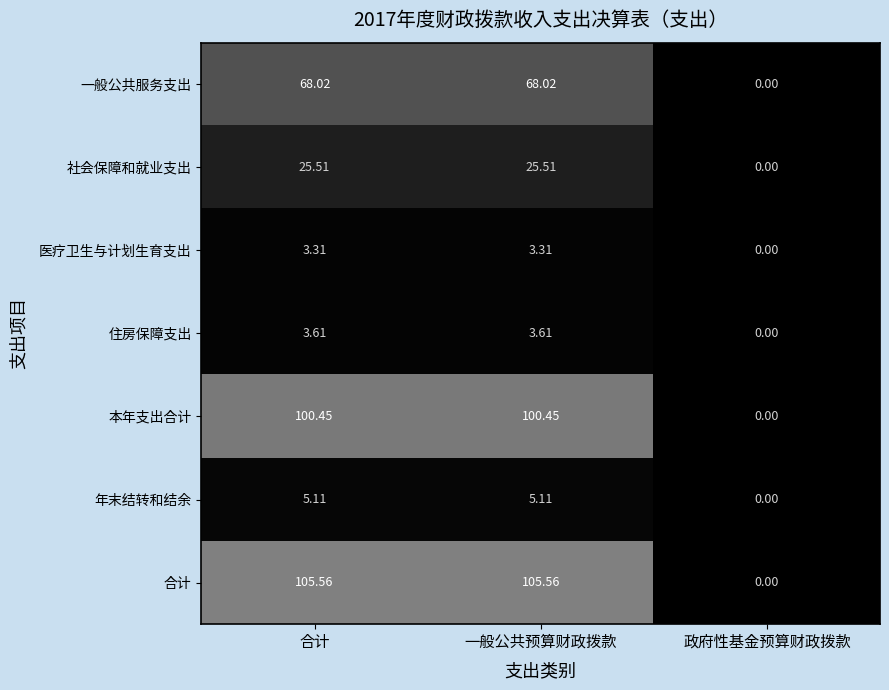

At 合计, list the series in order from smallest to largest.

医疗卫生与计划生育支出, 住房保障支出, 年末结转和结余, 社会保障和就业支出, 一般公共服务支出, 本年支出合计, 合计